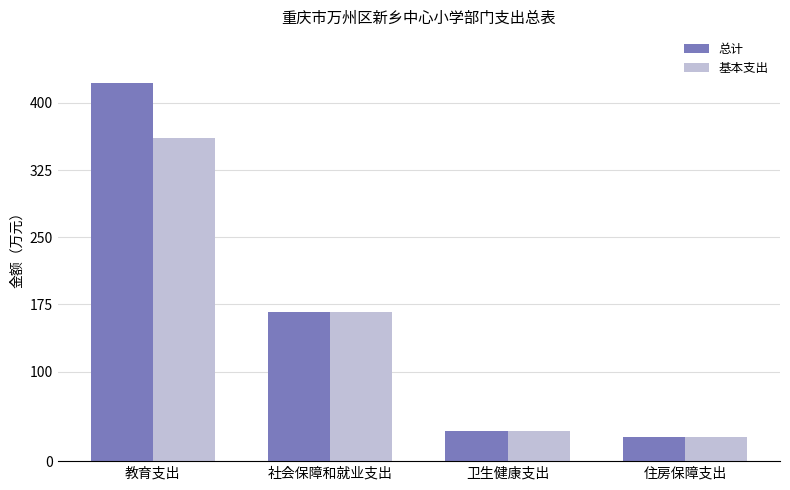

Does the chart contain any negative values?

No